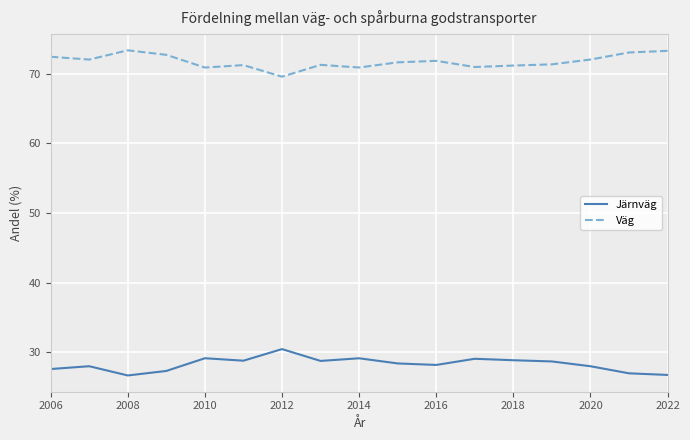

True or false: Väg and Järnväg cross at least once.

False